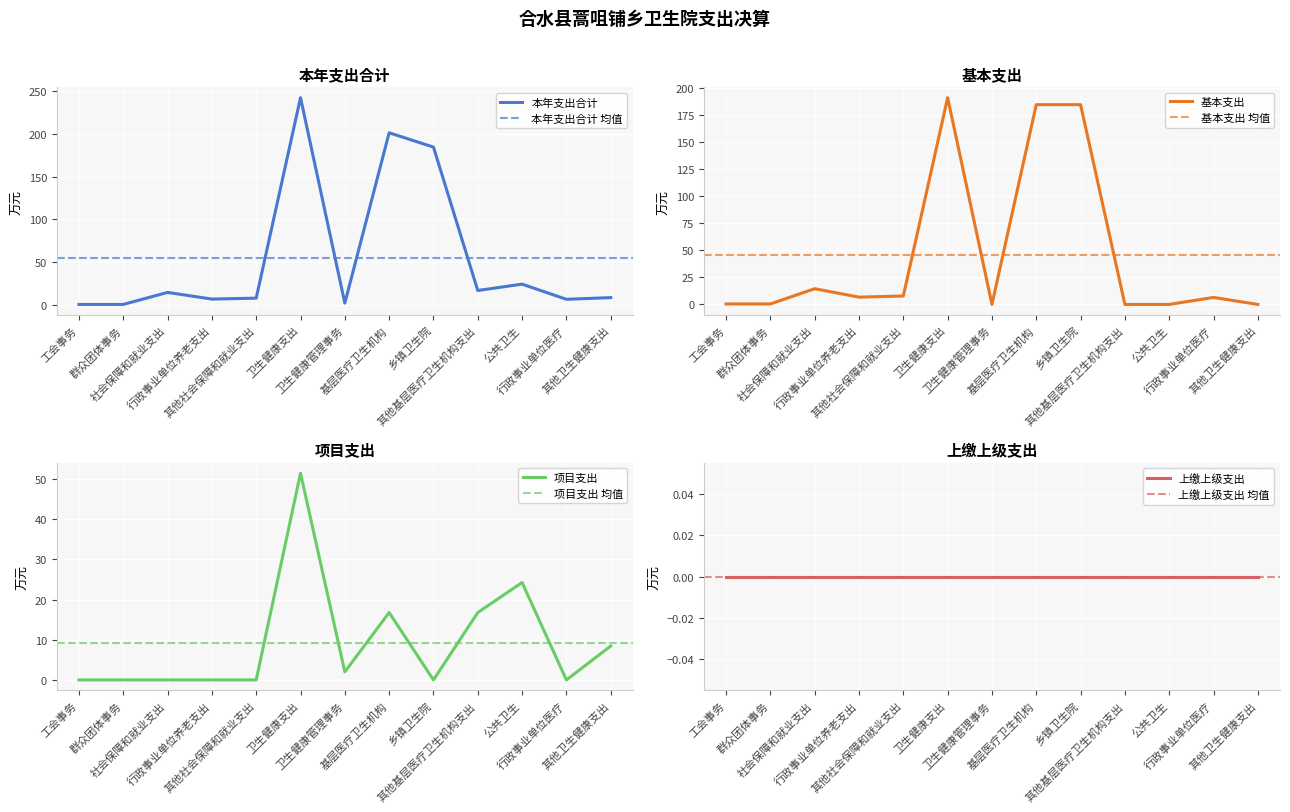

True or false: 本年支出合计 has more than 1 points higher than both neighbors.

True